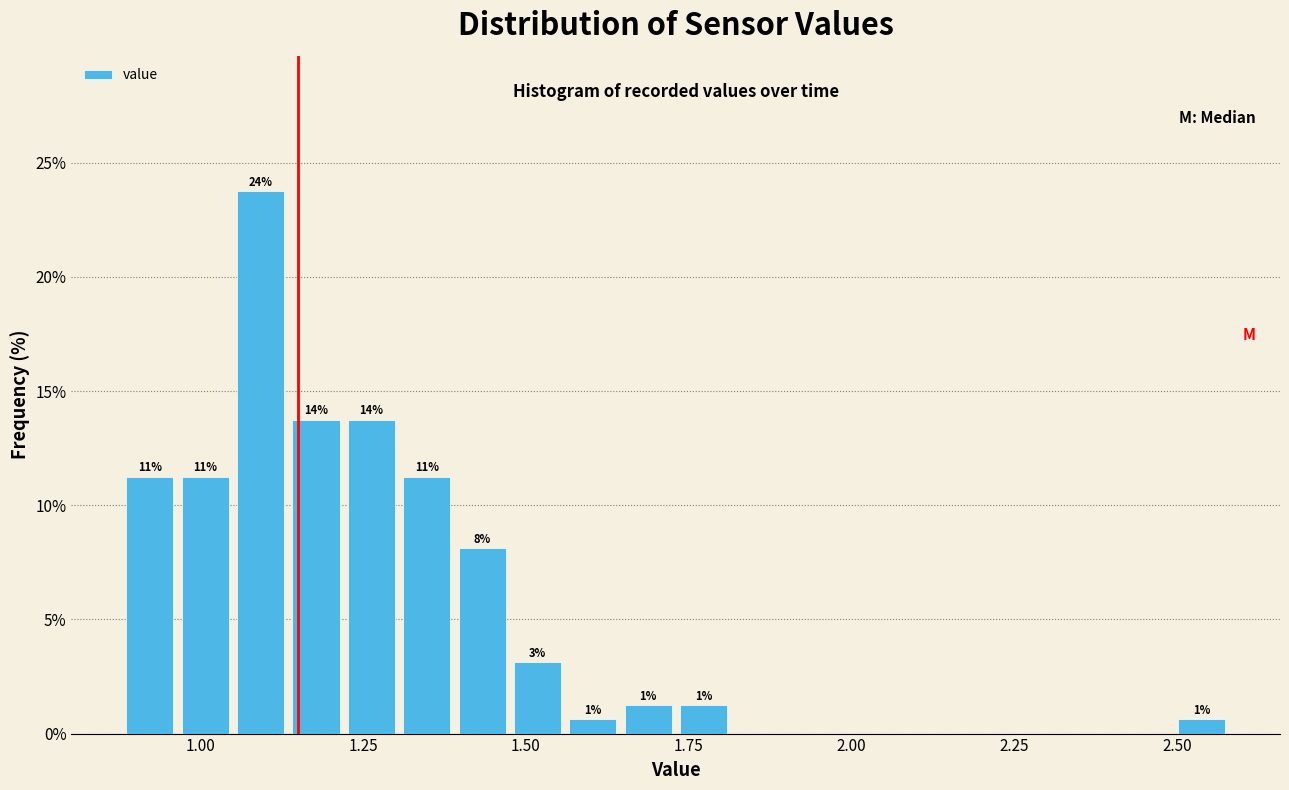

Read against the x-axis, roughly where is the centre of the tallest bar?

1.10